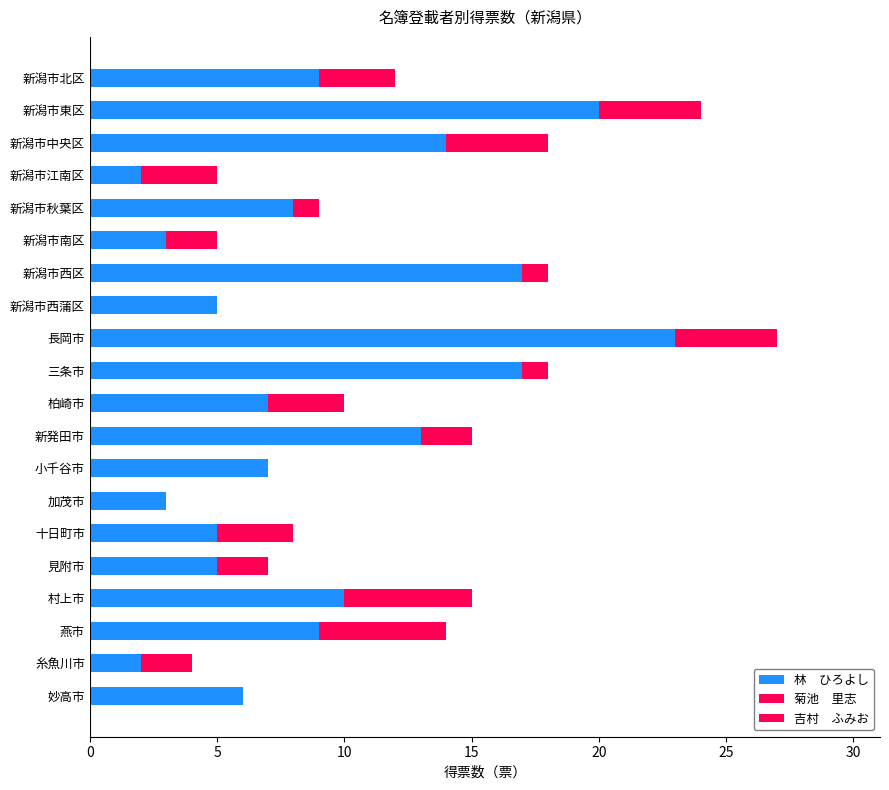

The 菊池　里志 series shows 2 at 小千谷市. True or false?

False